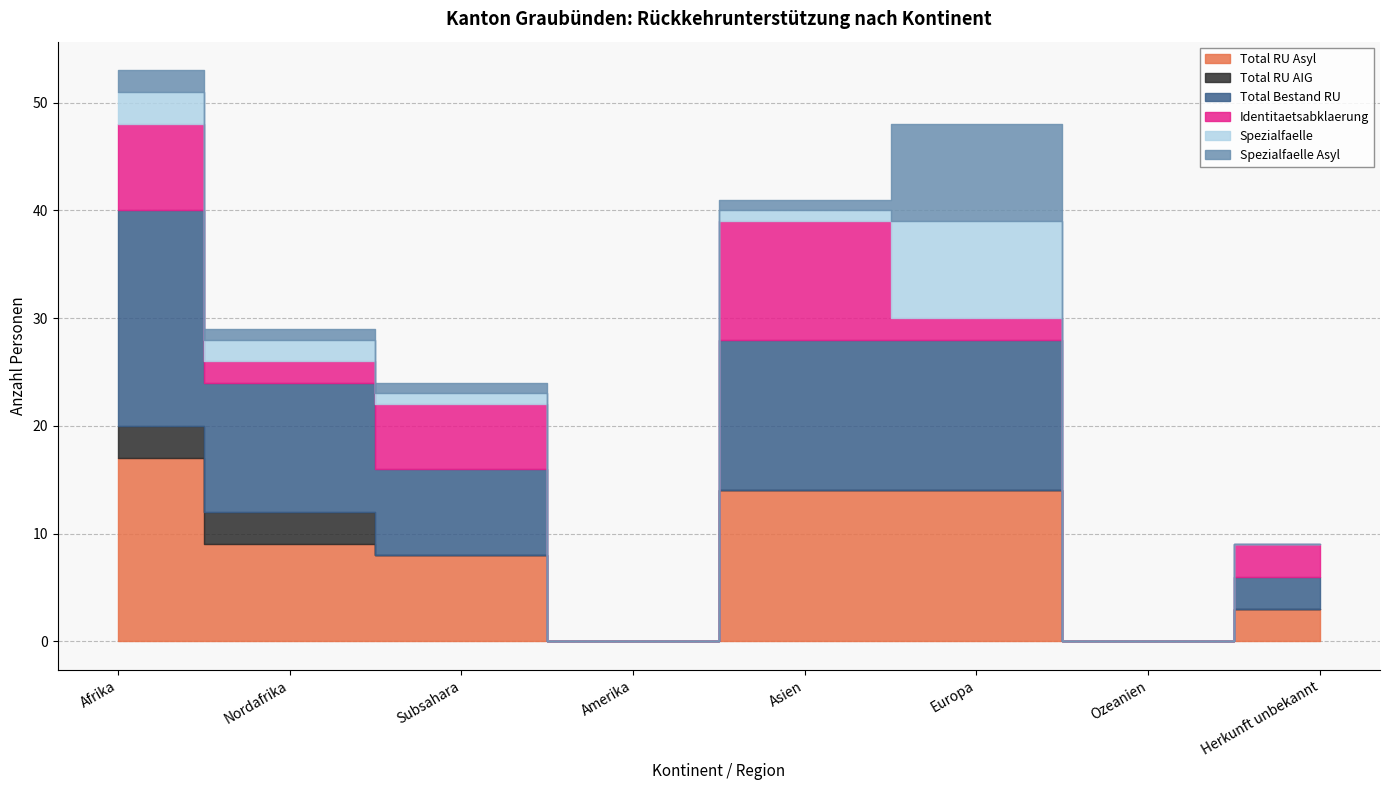

What is the average value of the Identitaetsabklaerung series?

4